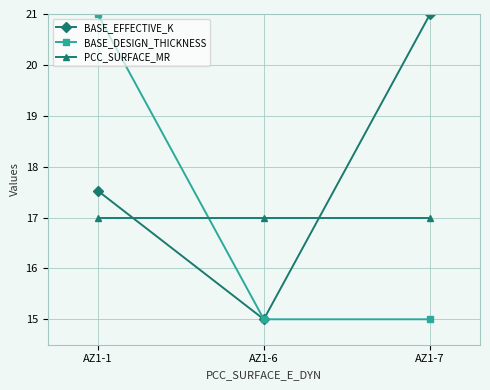

What is the value of the BASE_DESIGN_THICKNESS point at the 2nd from the left?

15.0